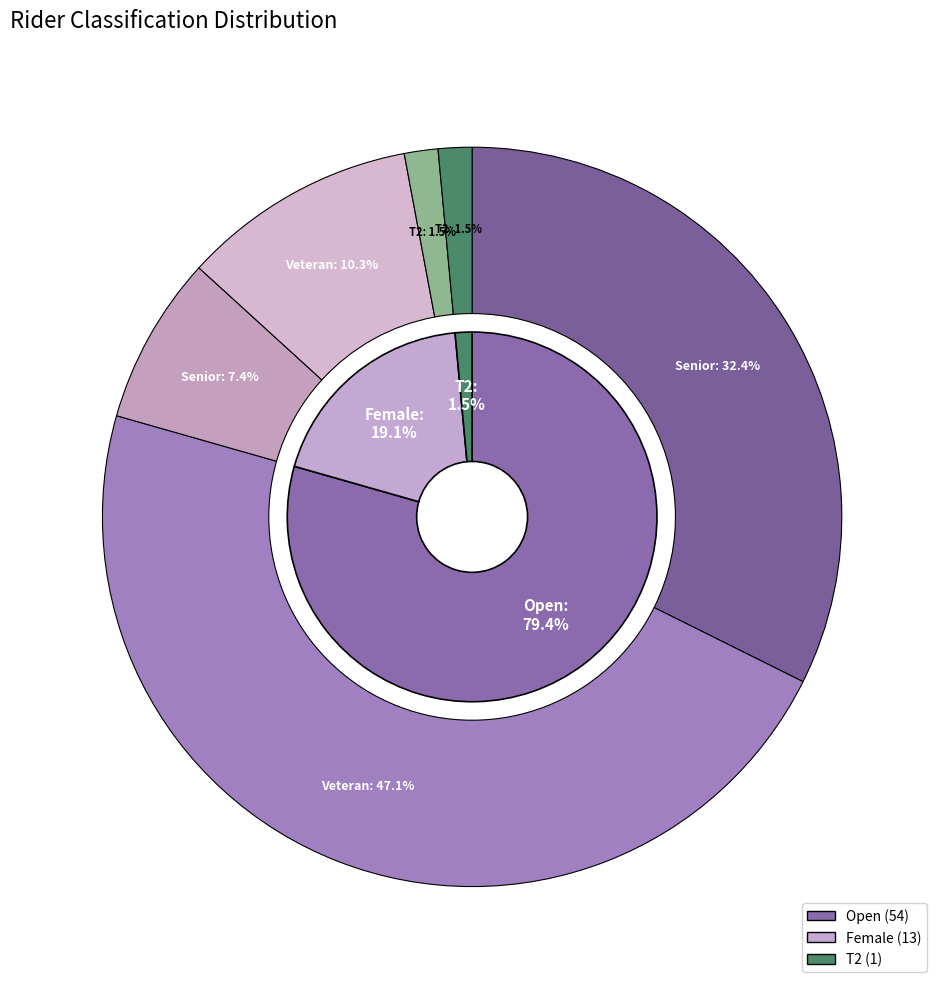

What percentage do T2 and Open together represent?

80.9%